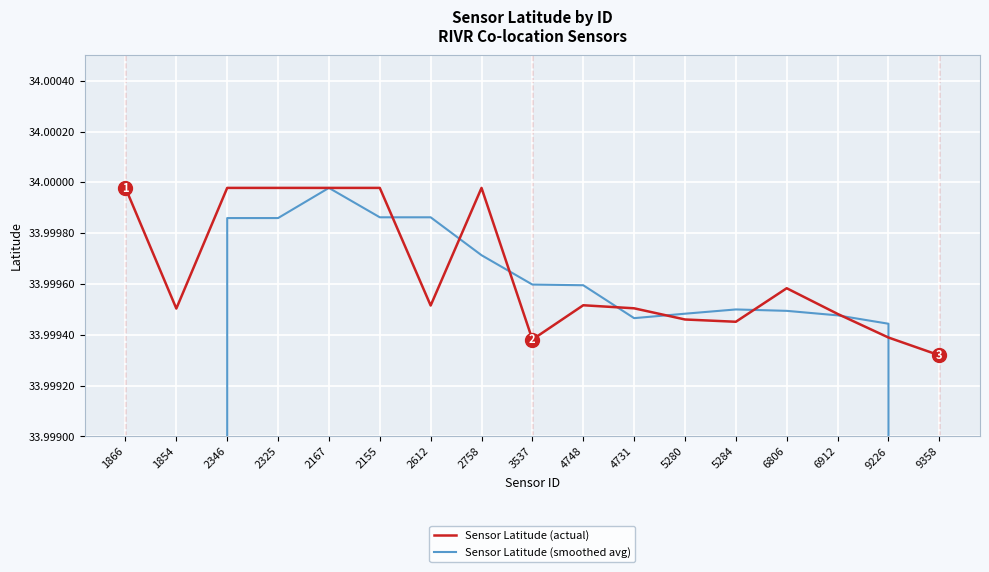

At which category is the sum across all series the highest?

2167